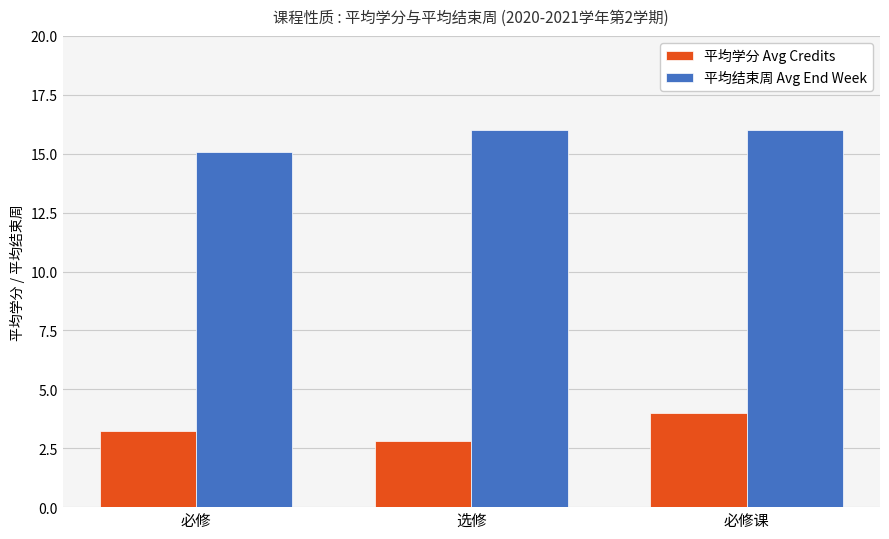

Is the value of 平均学分 Avg Credits at 必修 greater than the value of 平均结束周 Avg End Week at 必修课?

No